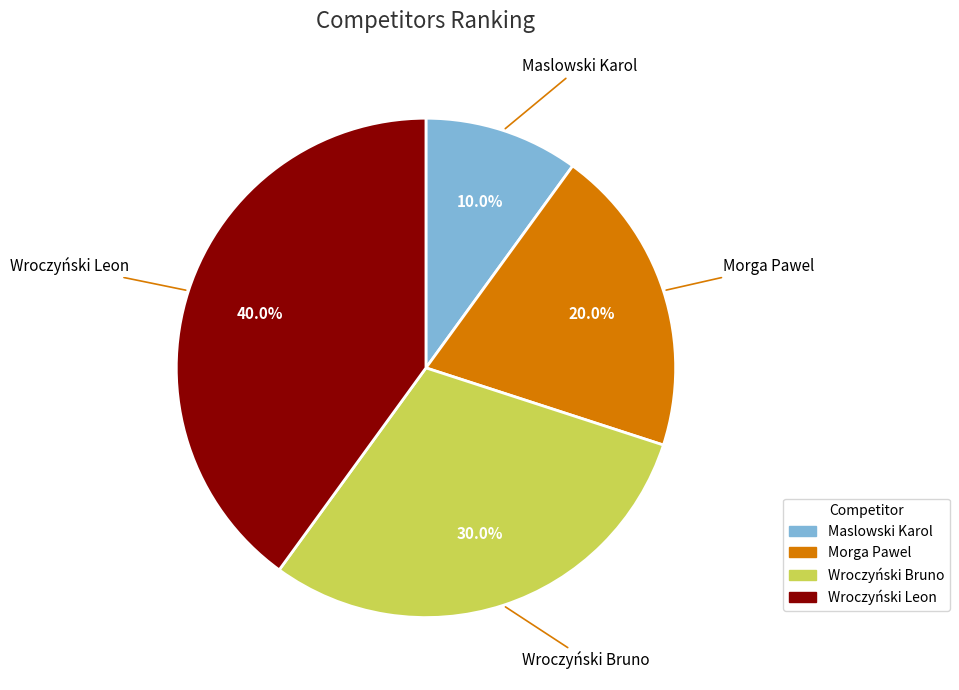

How many slices are in this pie chart?

4